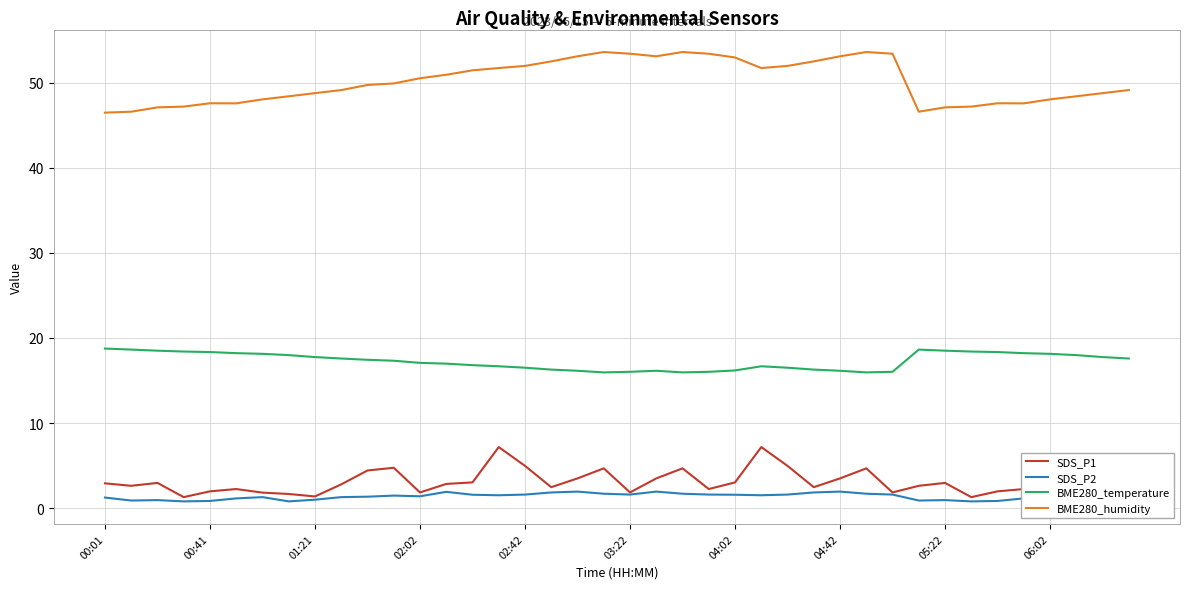

True or false: SDS_P1 and BME280_humidity cross at least once.

False